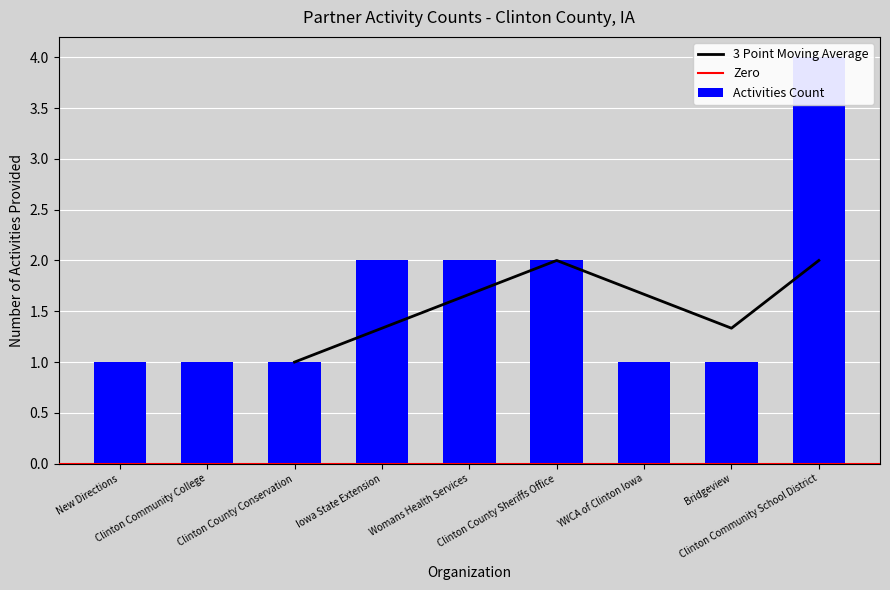

What is the ratio of the value at New Directions to the value at Clinton County Conservation?

1.0